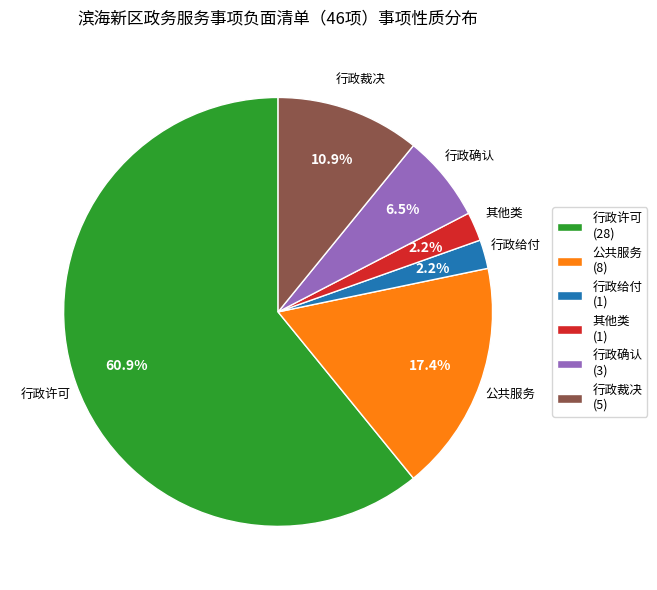

To the nearest percent, what is the combined percentage of 公共服务 and 行政确认?

24%